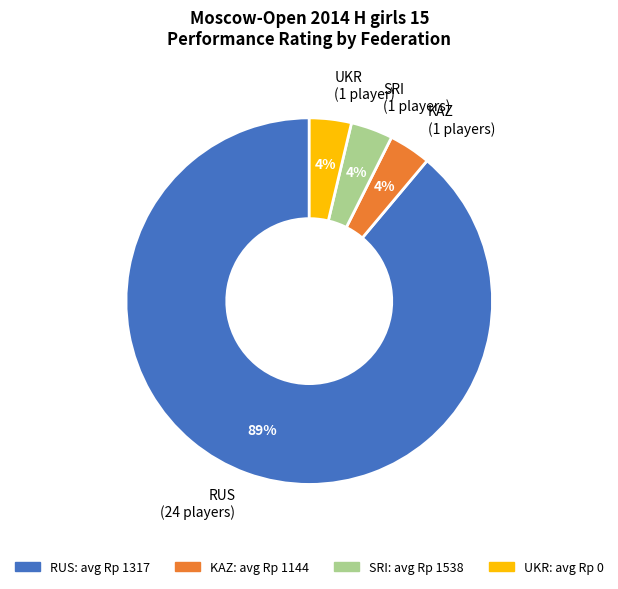

To the nearest percent, what portion does SRI (1 players) represent?

4%